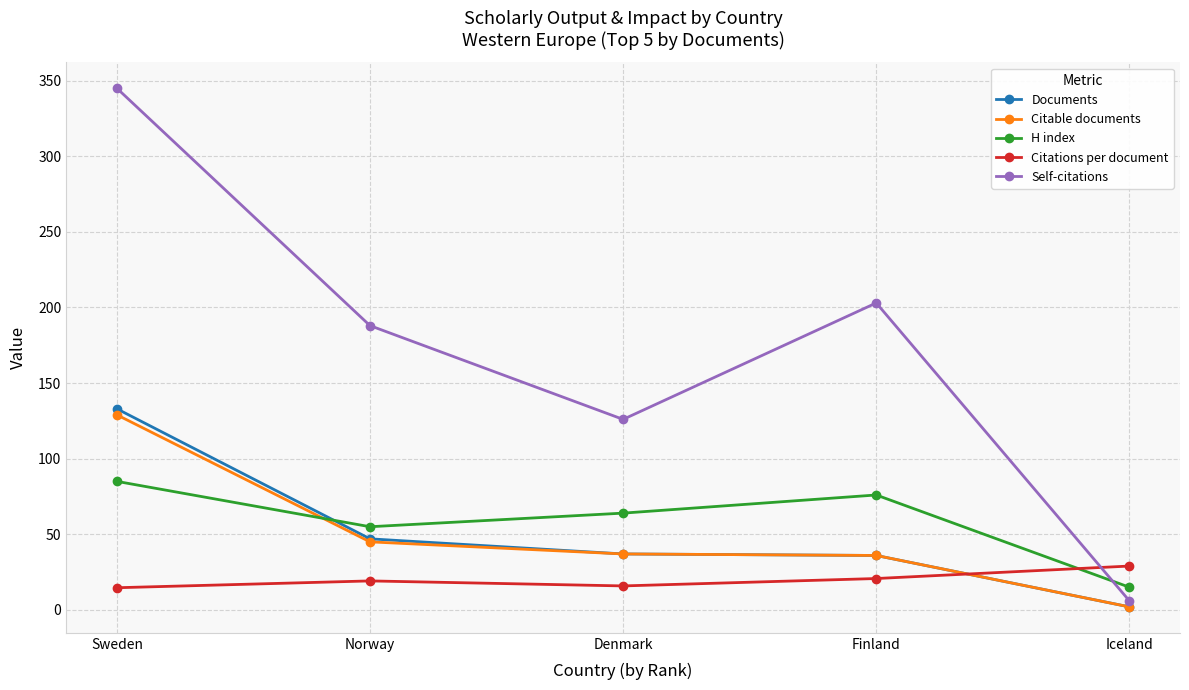

Is the value of Documents at Denmark greater than the value of Self-citations at Sweden?

No